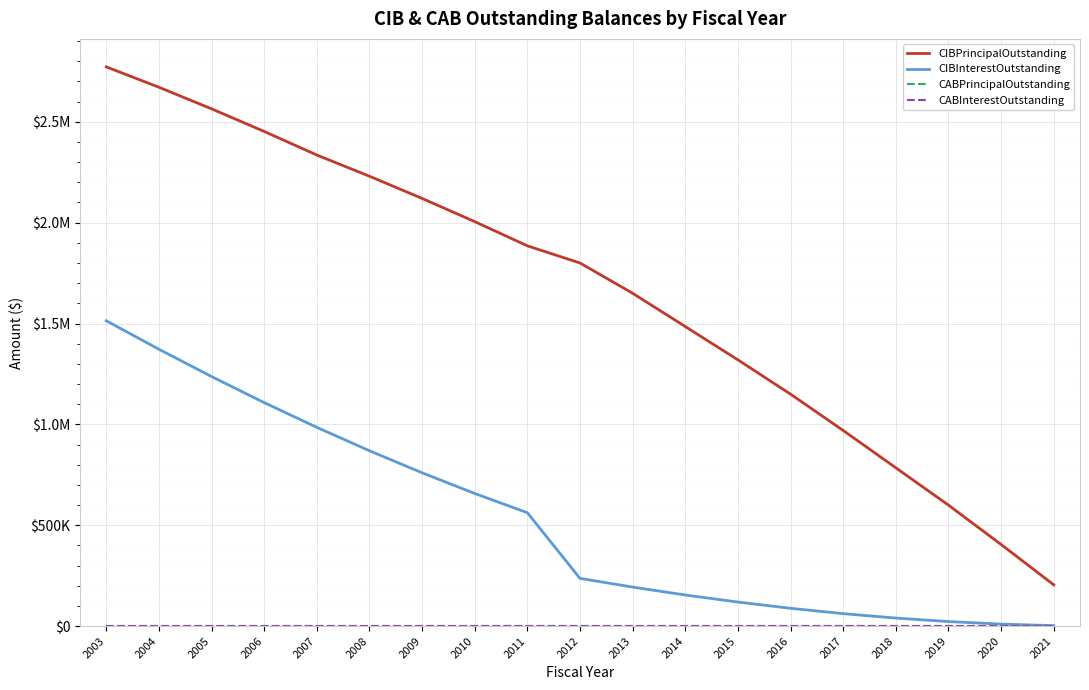

Reading left to right, extract all data points from this chart.

CIBPrincipalOutstanding: 2003=2772000.0	2004=2671000.0	2005=2564000.0	2006=2452000.0	2007=2335000.0	2008=2230000.0	2009=2120000.0	2010=2005000.0	2011=1885000.0	2012=1800000.0	2013=1650000.0	2014=1485000.0	2015=1320000.0	2016=1150000.0	2017=970000.0	2018=785000.0	2019=600000.0	2020=405000.0	2021=205000.0
CIBInterestOutstanding: 2003=1513561.2	2004=1372461.2	2005=1237178.8	2006=1108048.8	2007=985376.2	2008=869466.2	2009=760113.8	2010=657623.8	2011=562301.2	2012=236750.0	2013=193625.0	2014=154437.5	2015=119375.0	2016=88500.0	2017=62000.0	2018=40062.5	2019=22750.0	2020=10187.5	2021=2562.5
CABPrincipalOutstanding: 2003=0.0	2004=0.0	2005=0.0	2006=0.0	2007=0.0	2008=0.0	2009=0.0	2010=0.0	2011=0.0	2012=0.0	2013=0.0	2014=0.0	2015=0.0	2016=0.0	2017=0.0	2018=0.0	2019=0.0	2020=0.0	2021=0.0
CABInterestOutstanding: 2003=0.0	2004=0.0	2005=0.0	2006=0.0	2007=0.0	2008=0.0	2009=0.0	2010=0.0	2011=0.0	2012=0.0	2013=0.0	2014=0.0	2015=0.0	2016=0.0	2017=0.0	2018=0.0	2019=0.0	2020=0.0	2021=0.0